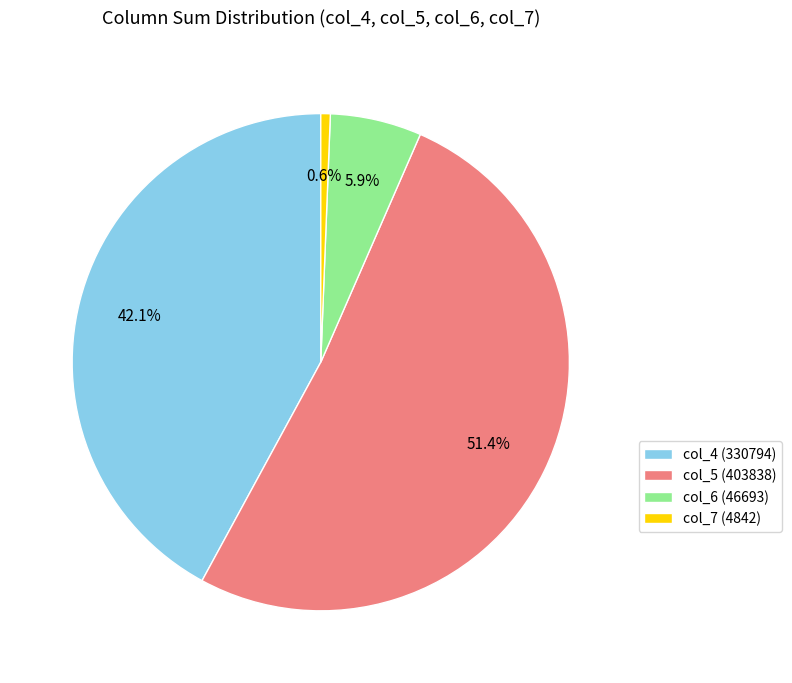

Does any single category account for the majority?

Yes